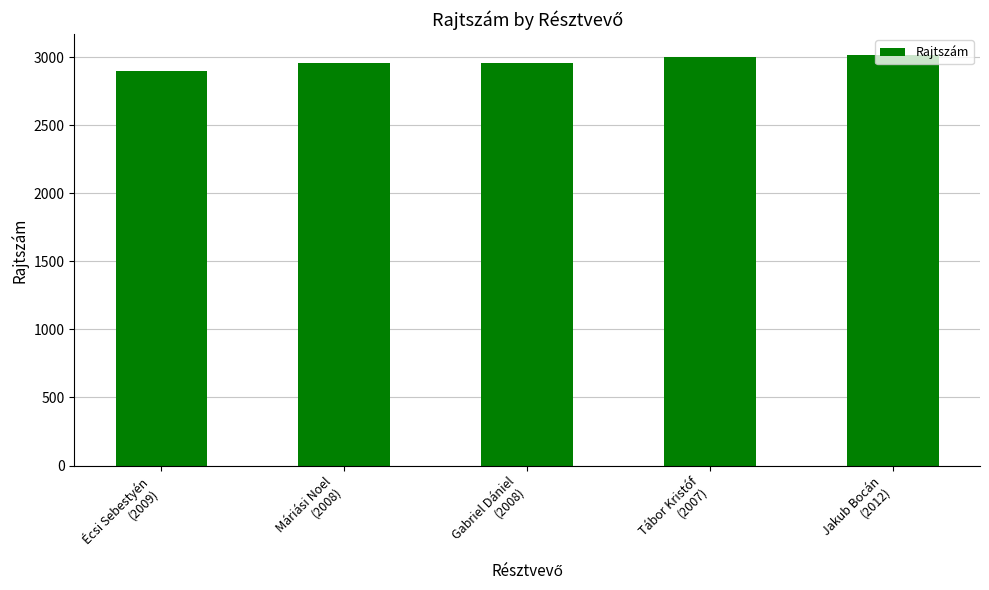

What is the value of the 1st bar from the left?

2902